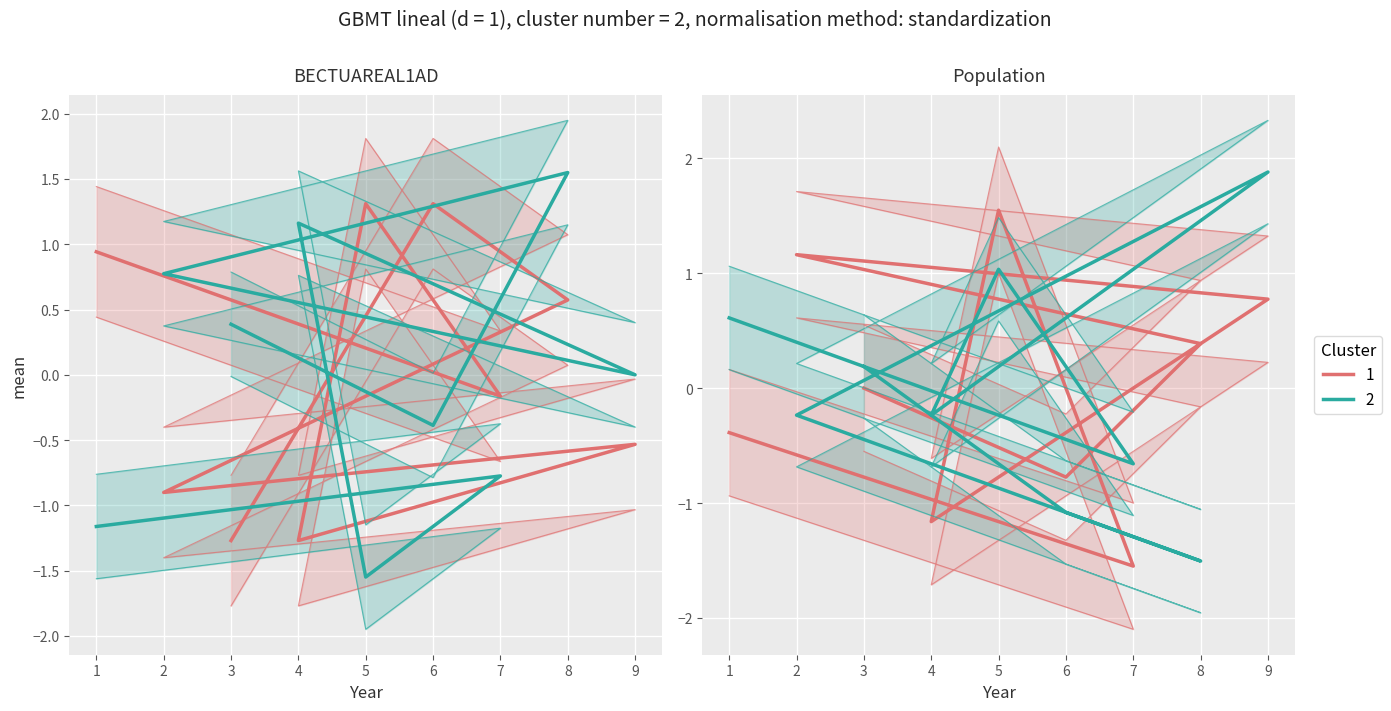

Is the value of col_4 at 5 greater than the value of col_2 at 1?

Yes